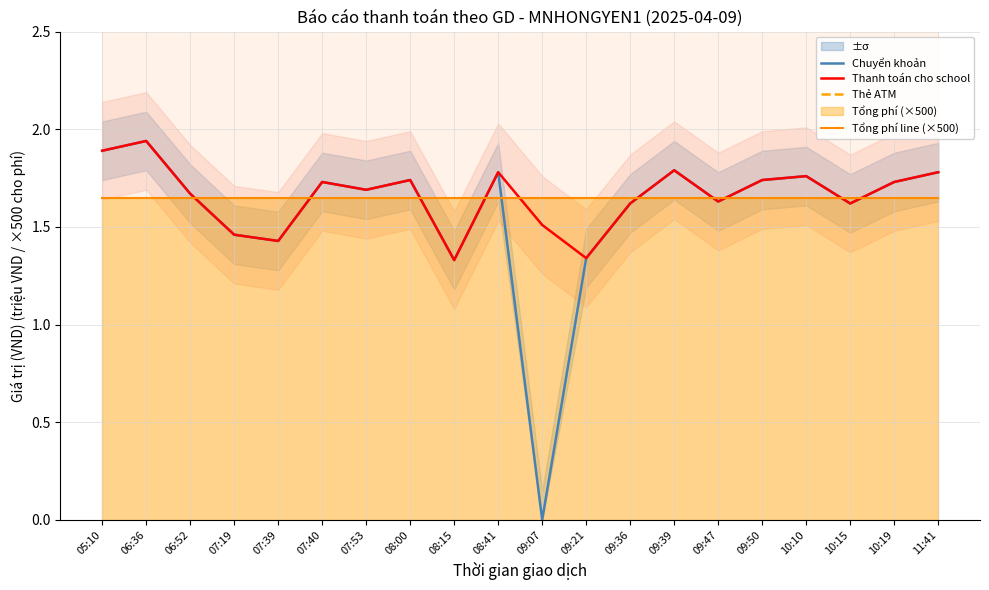

Where do Tổng phí line (×500) and Chuyển khoản first cross each other?

06:52 and 07:19